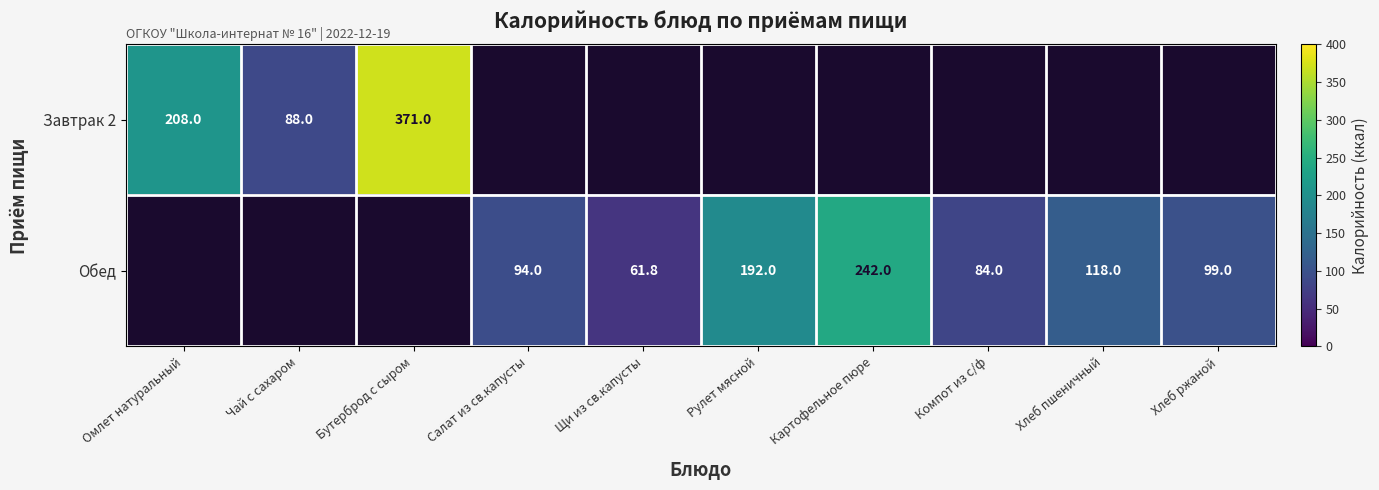

The Обед series shows 158.2 at Хлеб ржаной. True or false?

False